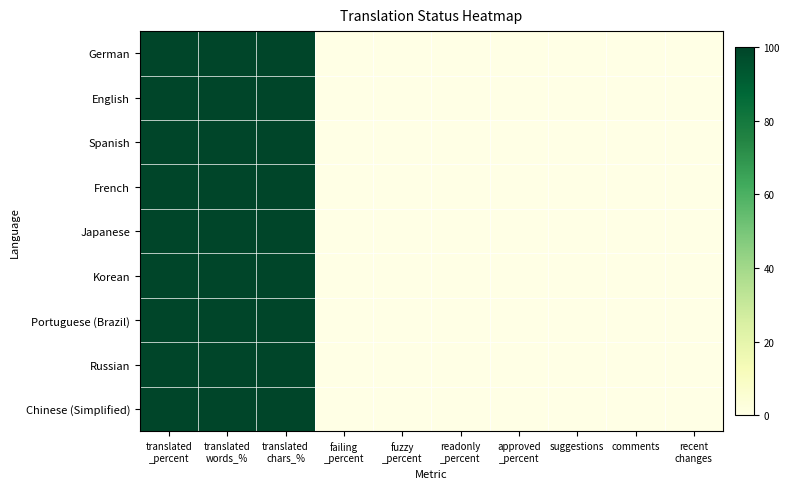

Between approved
_percent and failing
_percent, which is larger?

approved
_percent